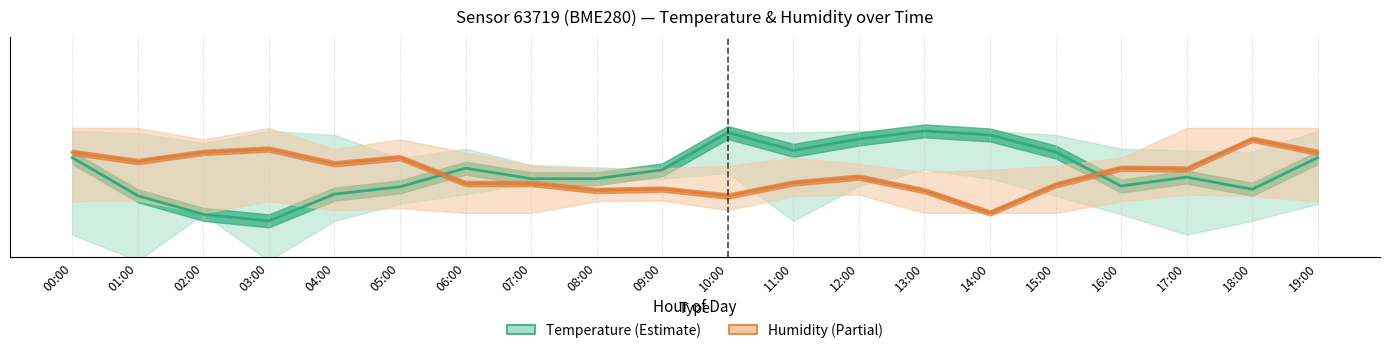

The value of Temperature (°C) at 17:00 is 0.5. True or false?

True